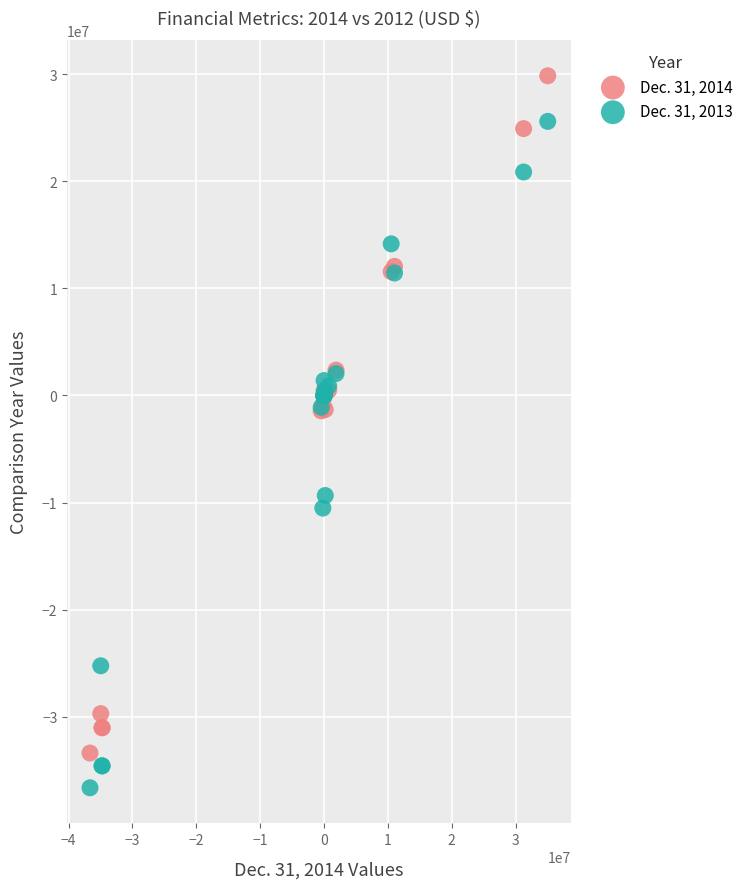

Which series has the widest spread of Y values?

Dec. 31, 2014